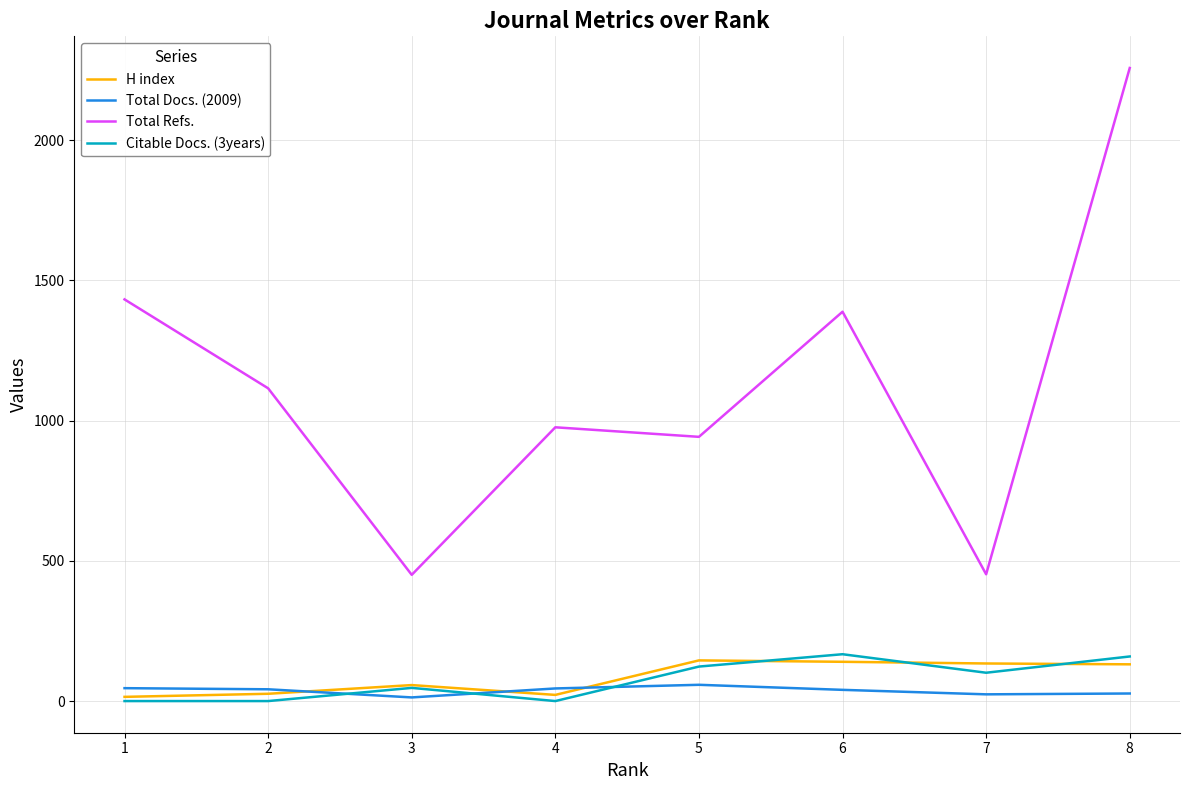

How many values in the H index series exceed 131?

3